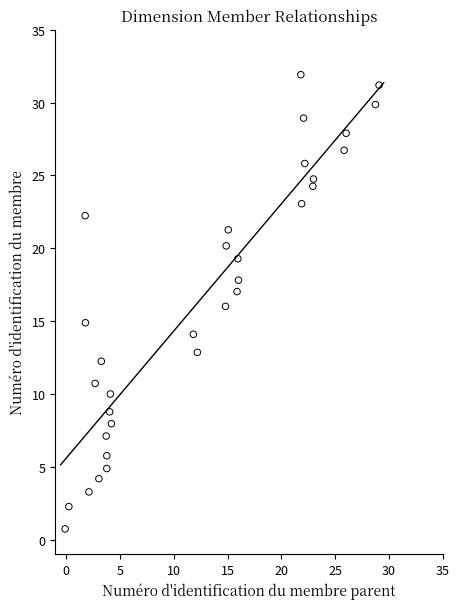

What is the range of X values (max minus min)?

29.1